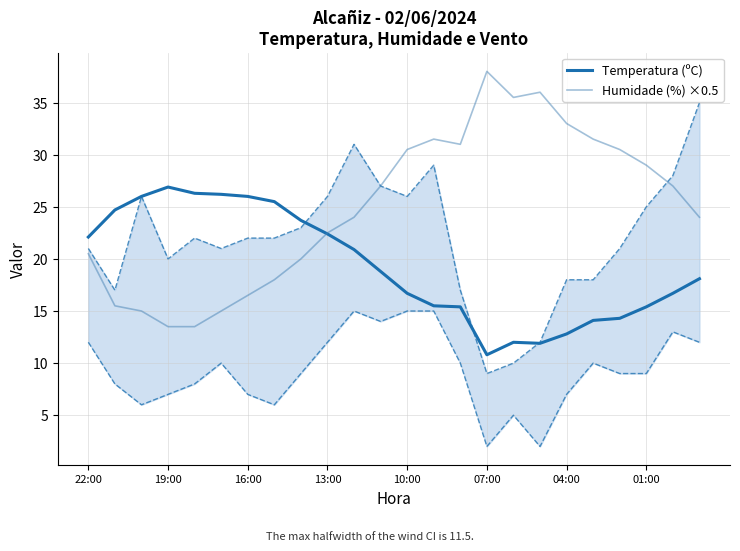

What is the difference between the second highest and minimum values in the Temperatura (ºC) series?

15.5